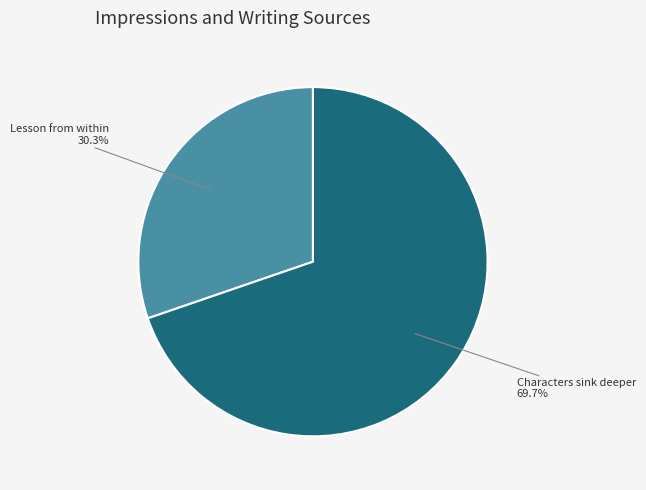

Which slice is the largest?

Characters sink deeper